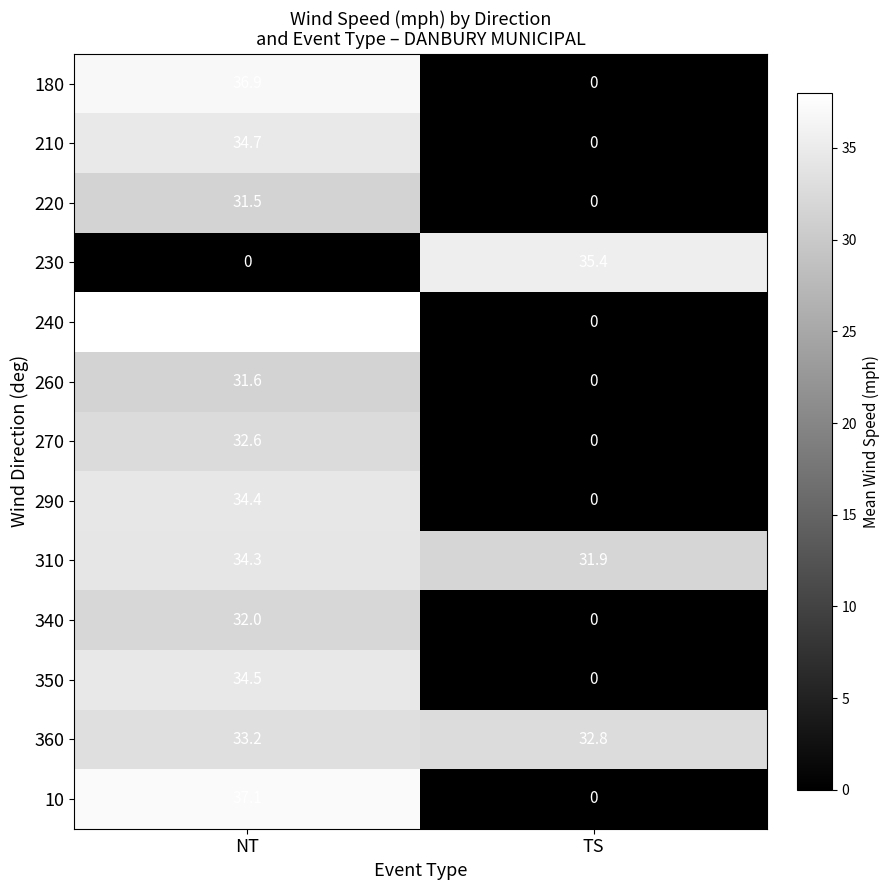

What is the average value of the 260 series?

15.8